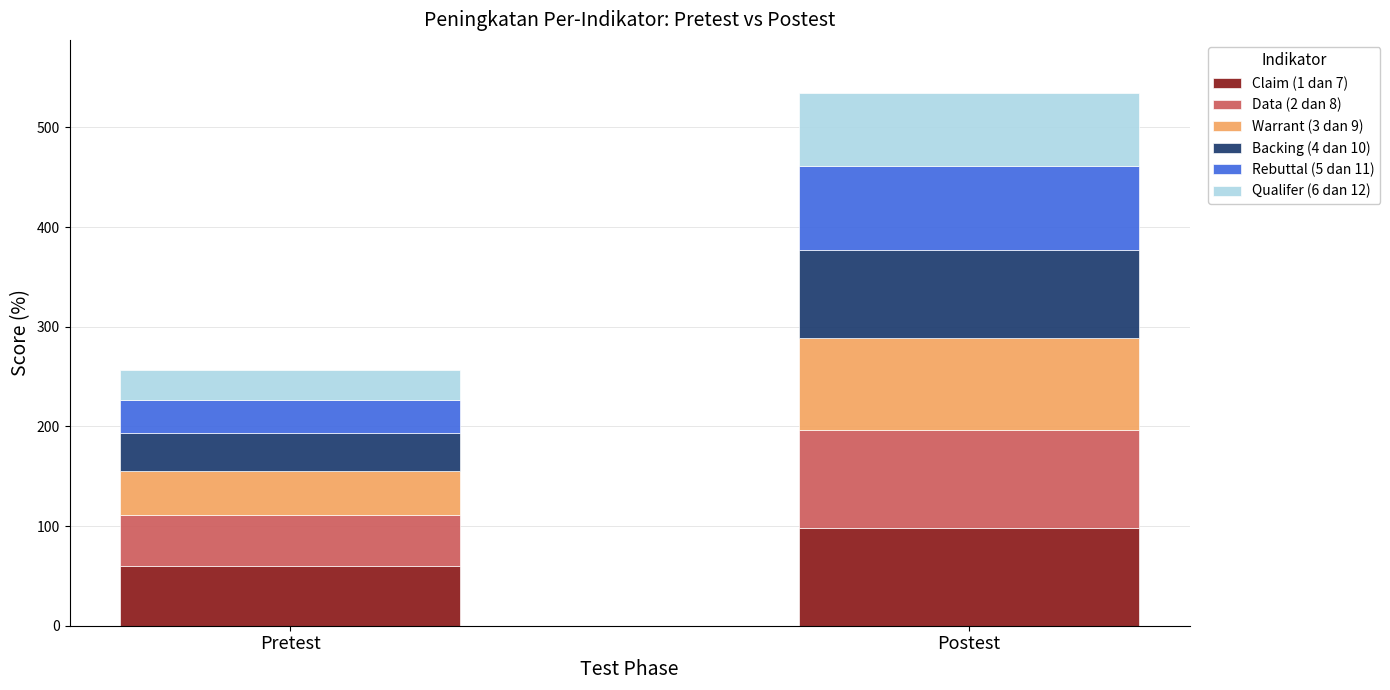

What is the difference between the Claim (1 dan 7) values at Pretest and Postest?

38.3